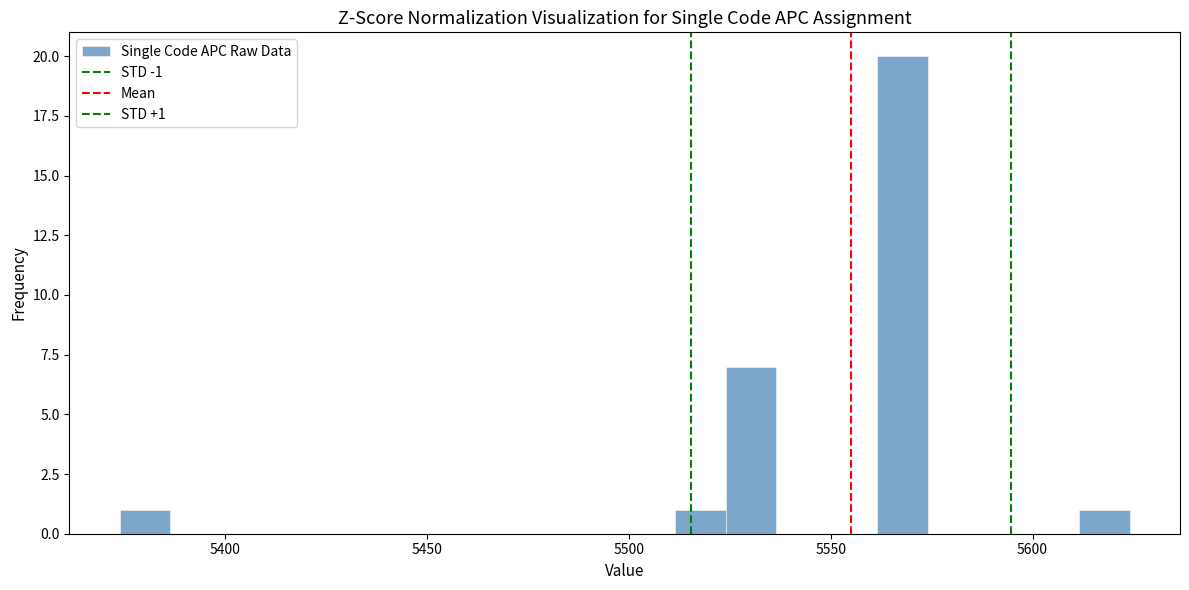

Around what value on the x-axis is the tallest bar? Give the approximate position of its centre, as read against the axis.

5570